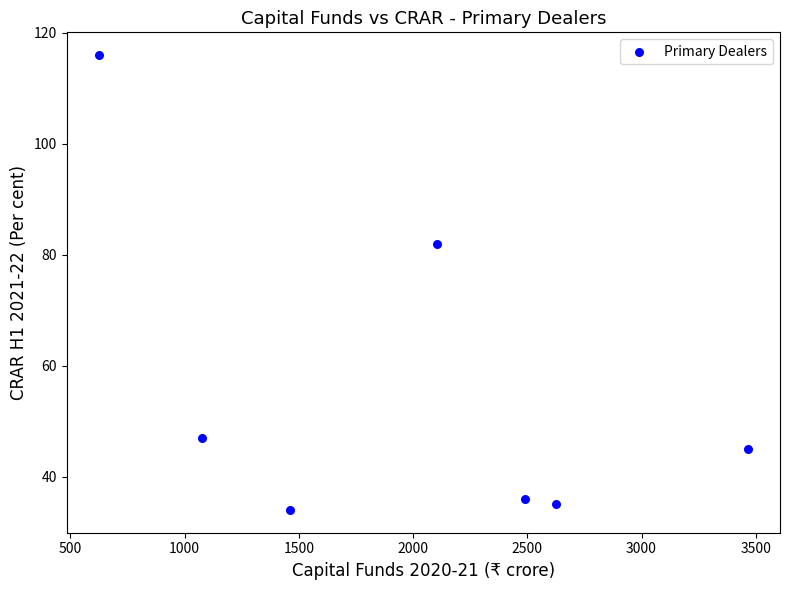

What is the range of Y values (max minus min)?

82